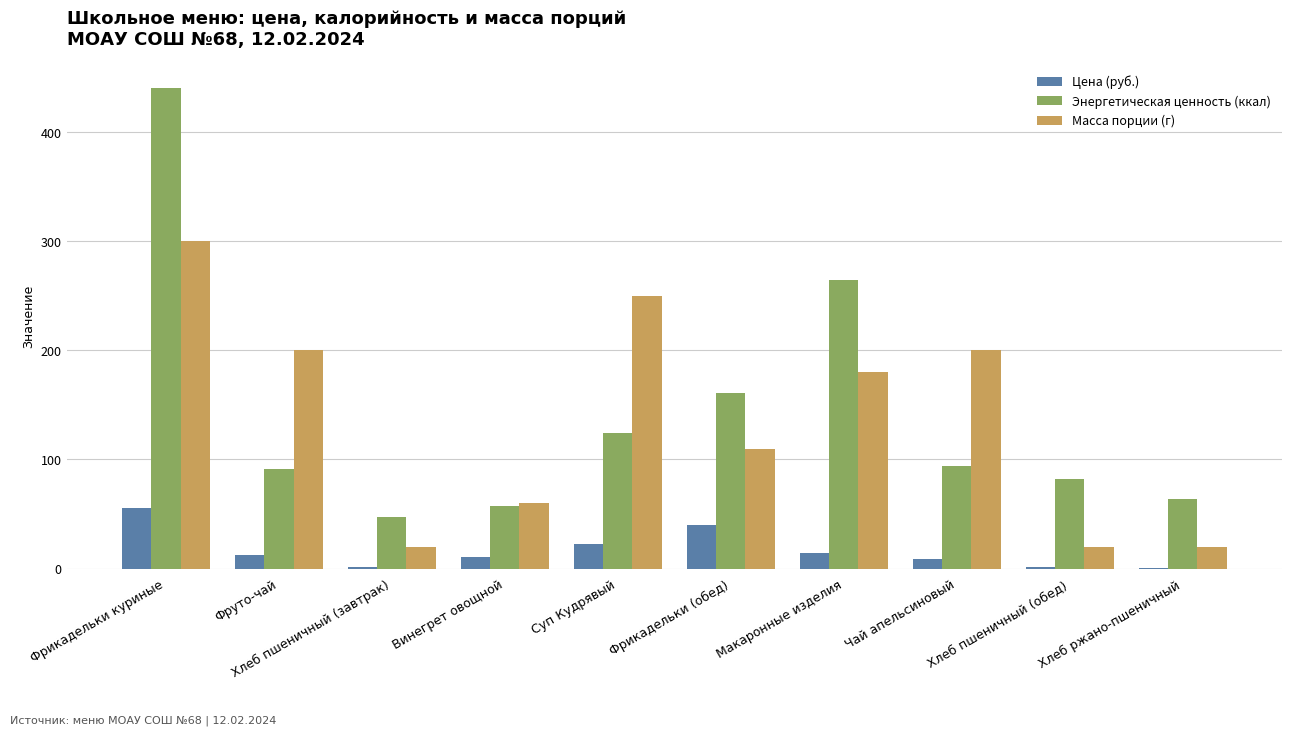

What is the sum of the Энергетическая ценность (ккал) values at Суп Кудрявый and Фрикадельки куриные?

564.9